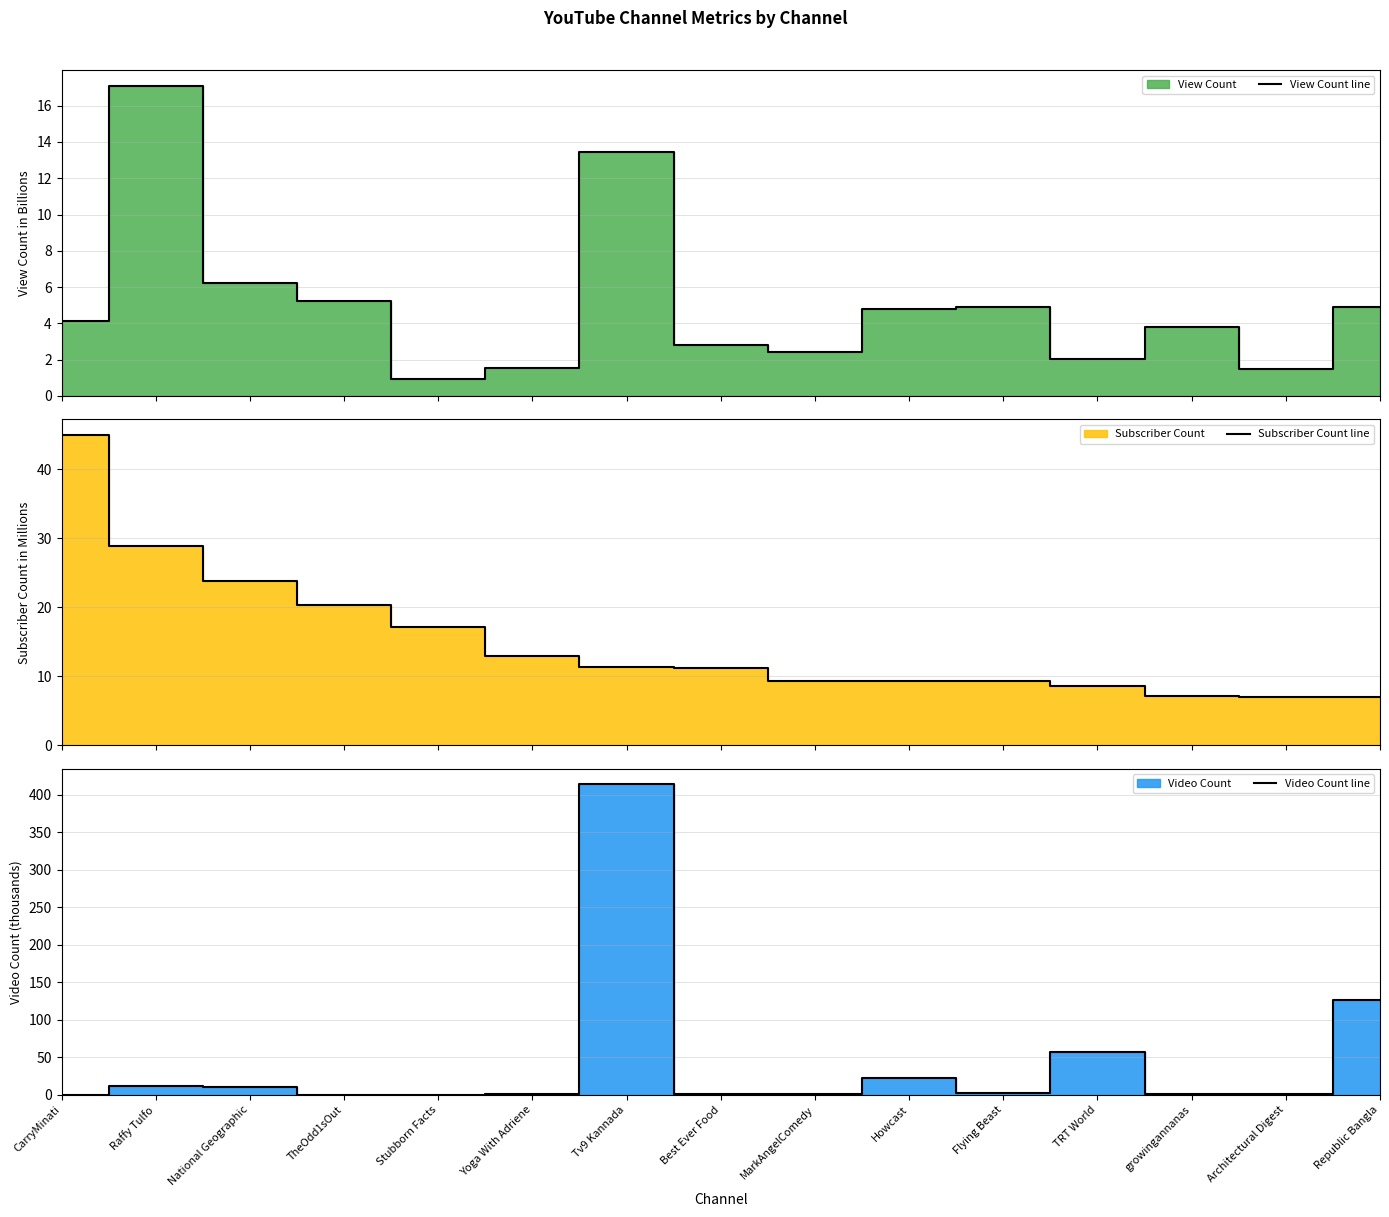

What is the label of the 14th point from the left?

Architectural Digest